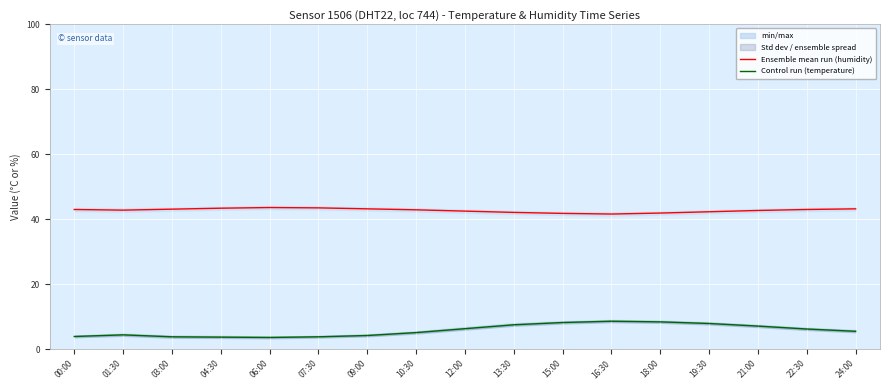

True or false: Ensemble mean run (humidity) has a value of 43.2 at 09:00.

True